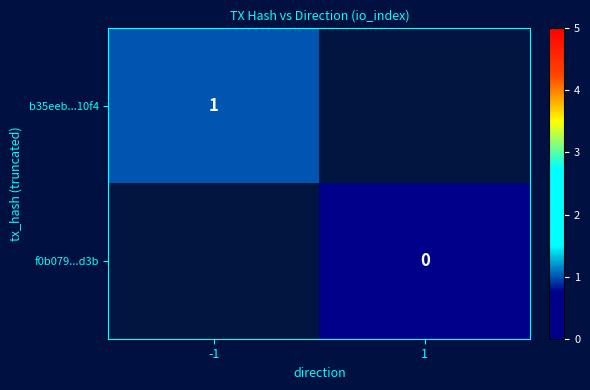

Is the value of b35eeb...10f4 at -1 greater than the value of f0b079...d3b at 1?

Yes